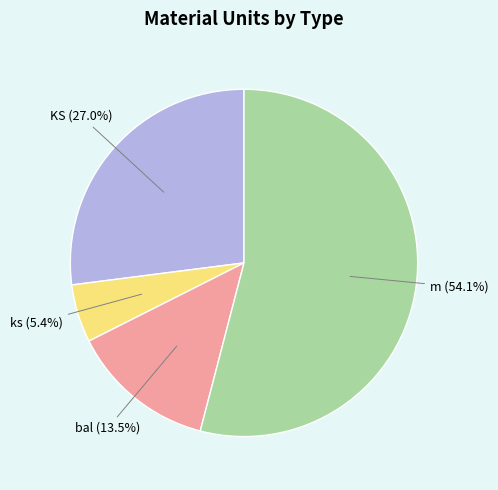

Count the number of slices in the pie.

4